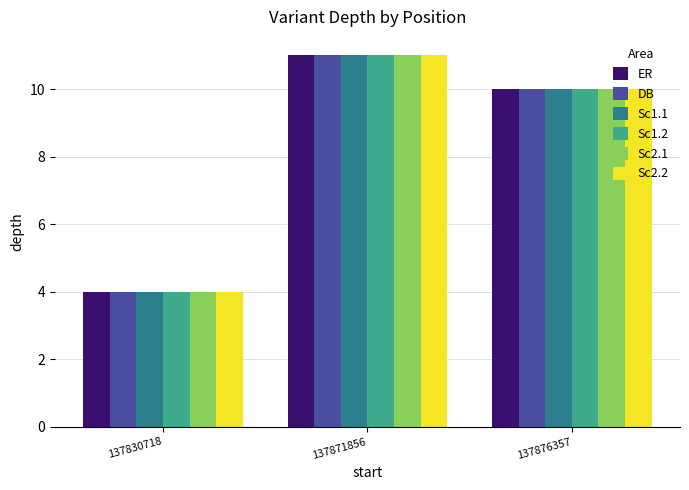

The value of Sc1.1 at 137830718 is 7. True or false?

False